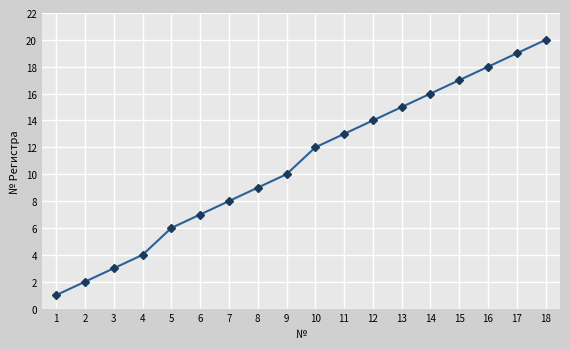

Does the chart display data point markers on the line(s)?

Yes